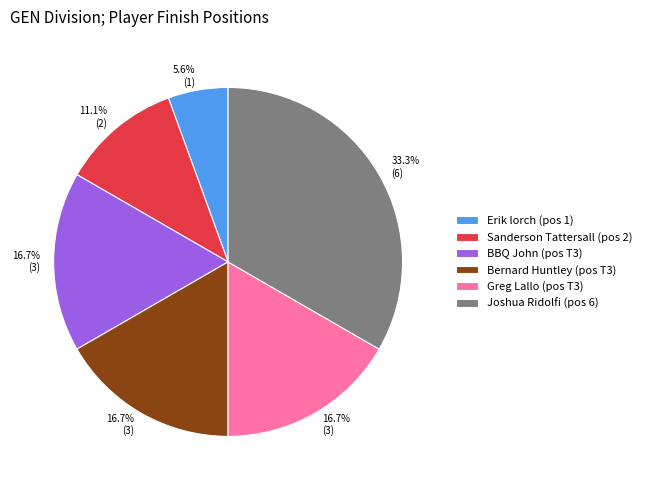

Is the sum of Bernard Huntley and Greg Lallo greater than half?

No